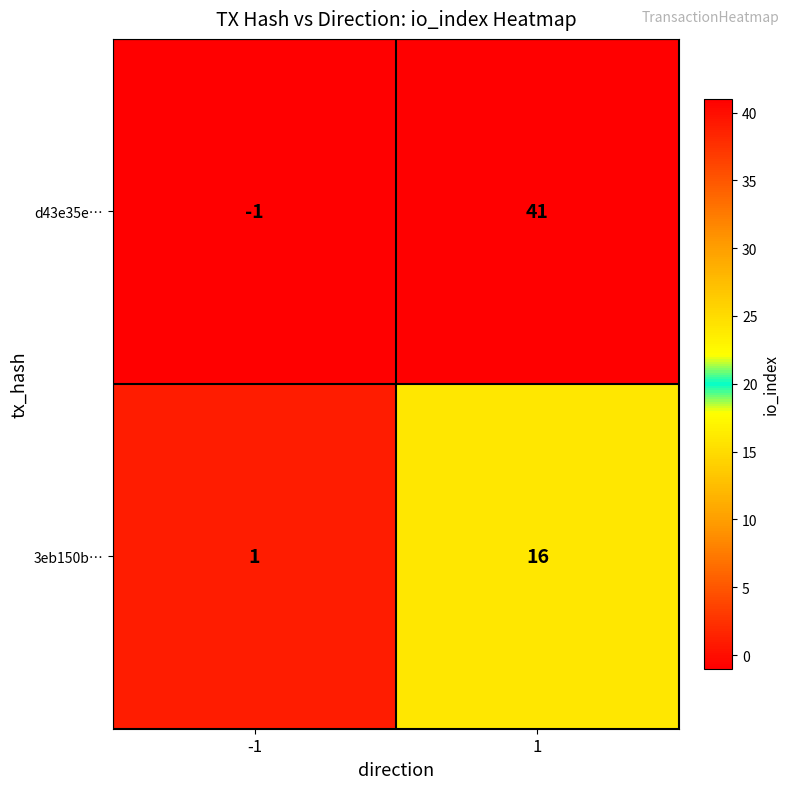

How many categories are shown in the chart?

2